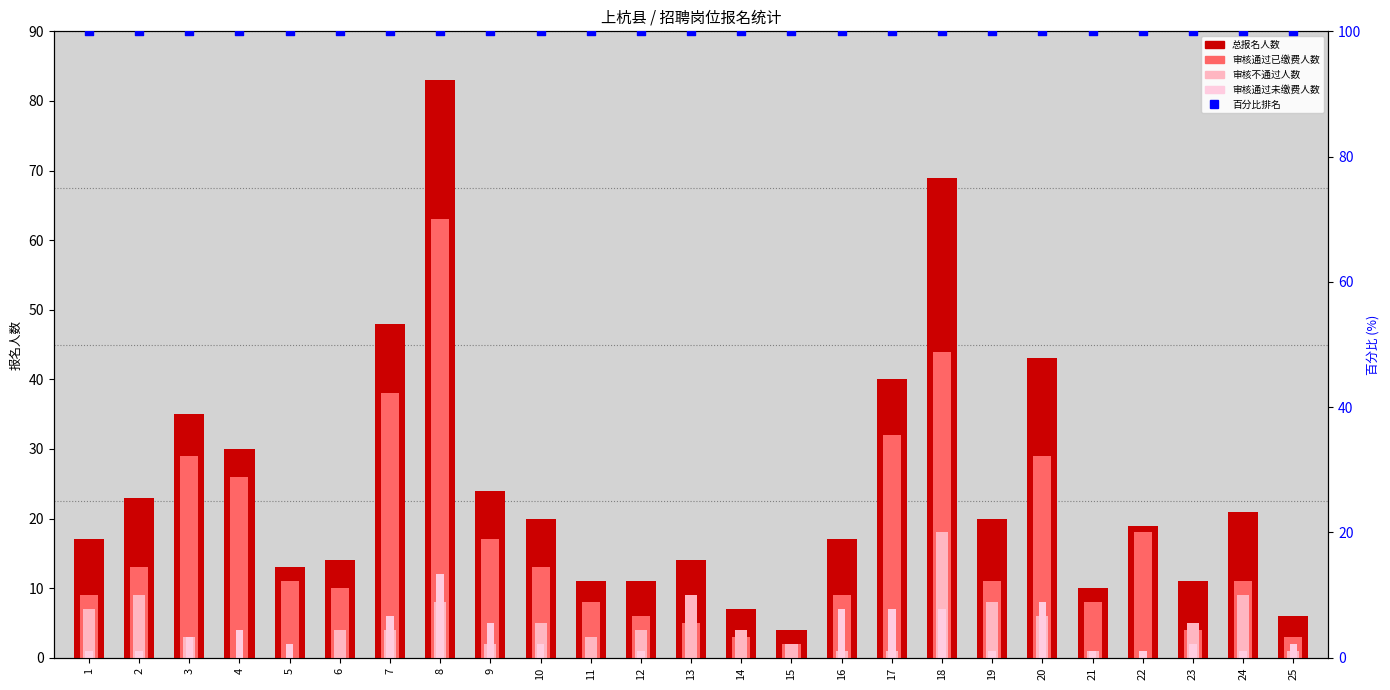

Which series reaches the minimum Y coordinate?

审核不通过人数